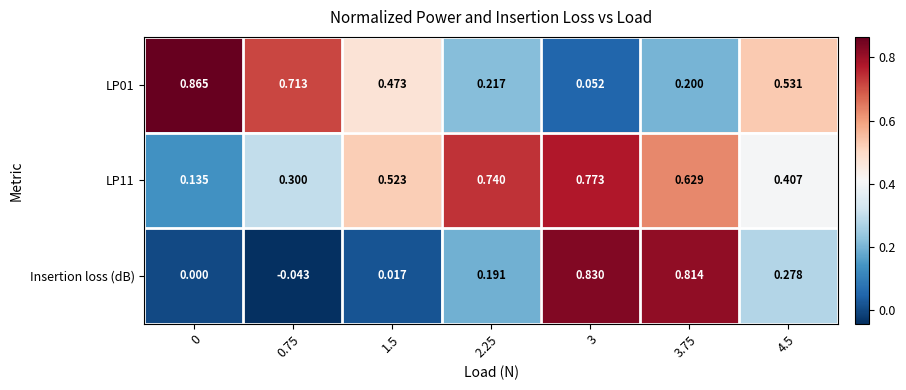

Which series changed the most between 3 and 4.5?

Insertion loss (dB)